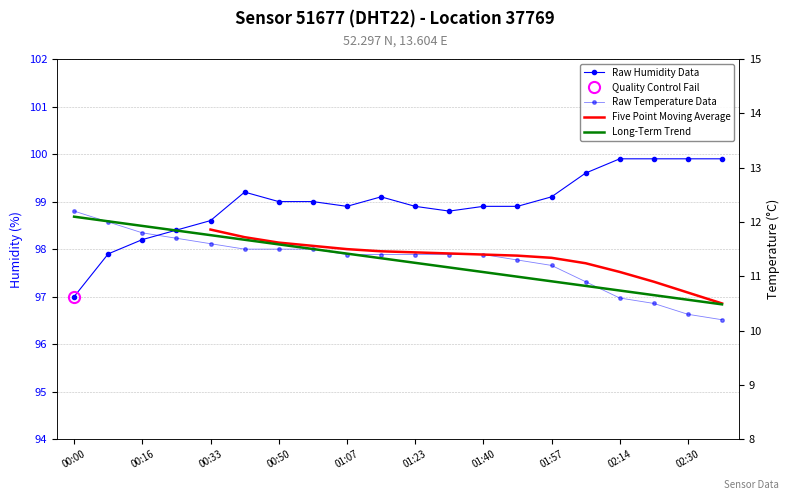

Reading left to right, transcribe all the data shown in this chart.

temperature: 00:00=12.2	00:08=12.0	00:16=11.8	00:25=11.7	00:33=11.6	00:42=11.5	00:50=11.5	00:58=11.5	01:07=11.4	01:15=11.4	01:23=11.4	01:32=11.4	01:40=11.4	01:49=11.3	01:57=11.2	02:05=10.9	02:14=10.6	02:22=10.5	02:30=10.3	02:39=10.2
humidity: 00:00=97.0	00:08=97.9	00:16=98.2	00:25=98.4	00:33=98.6	00:42=99.2	00:50=99.0	00:58=99.0	01:07=98.9	01:15=99.1	01:23=98.9	01:32=98.8	01:40=98.9	01:49=98.9	01:57=99.1	02:05=99.6	02:14=99.9	02:22=99.9	02:30=99.9	02:39=99.9